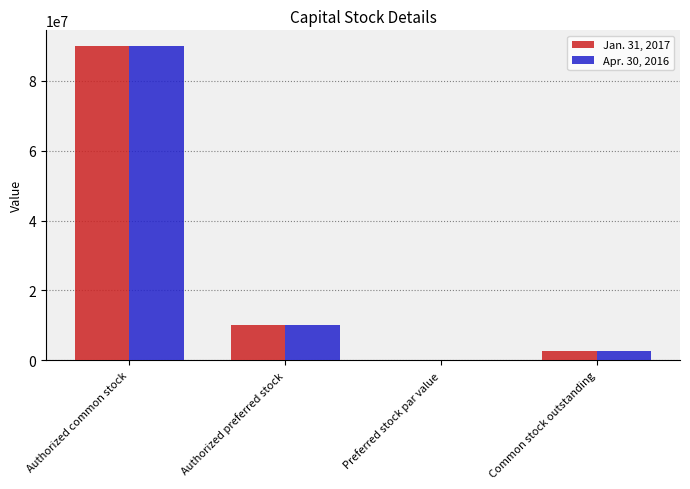

What is the sum of all Jan. 31, 2017 values?

102790000.0